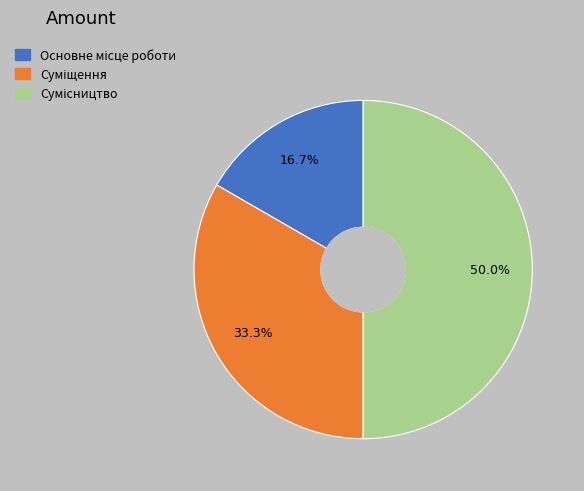

What is the ratio of the value at Основне місце роботи to the value at Сумісництво?

0.3